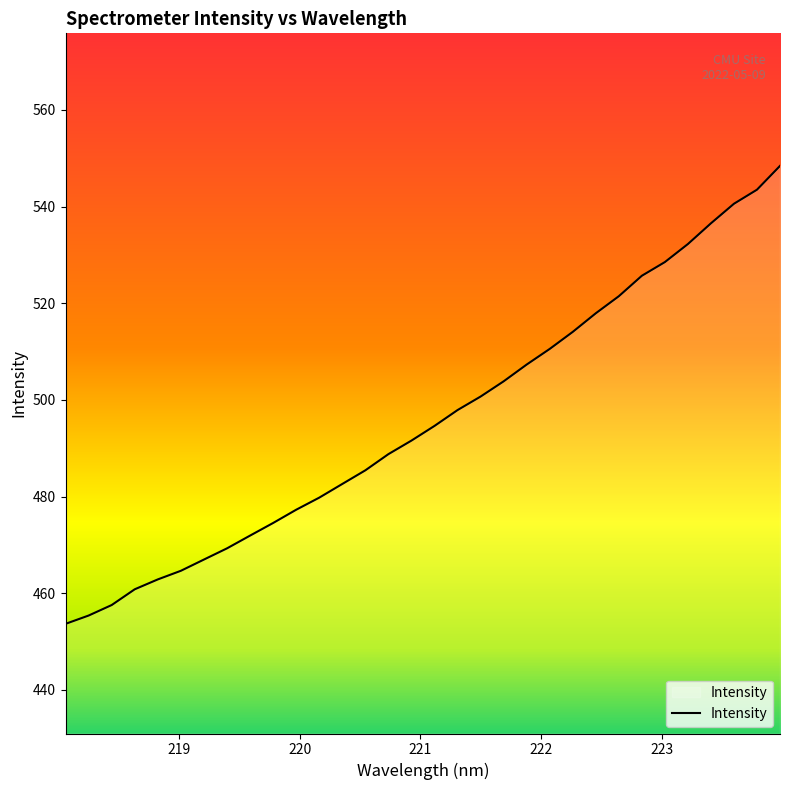

What is the greatest value displayed?

548.4